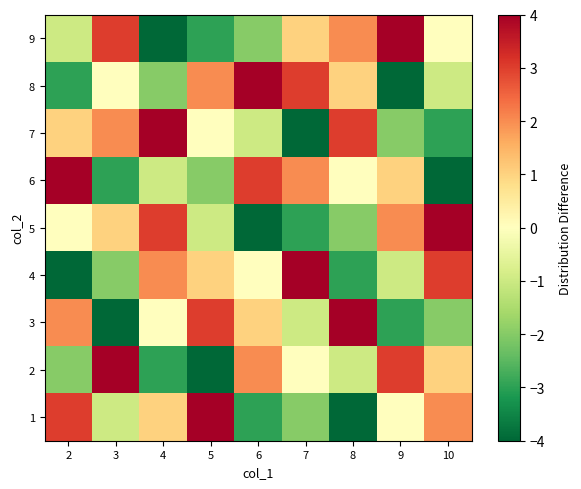

At how many categories does at least one series exceed 3?

9